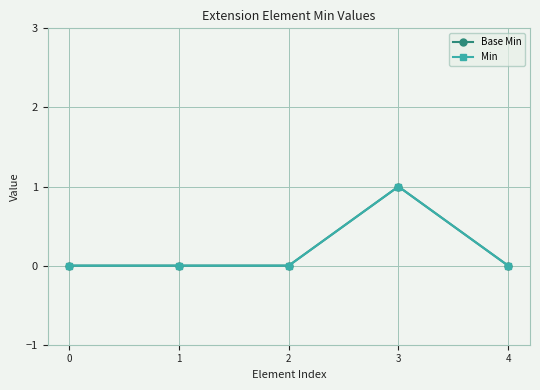

Which series has the largest range (max minus min)?

Base Min